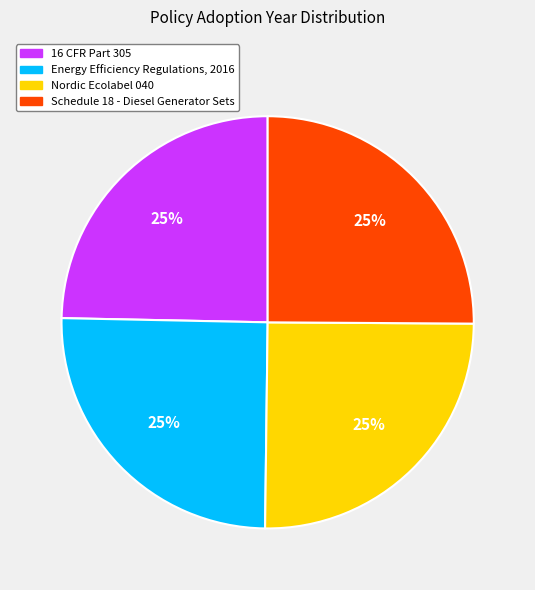

How many segments does this pie chart have?

4